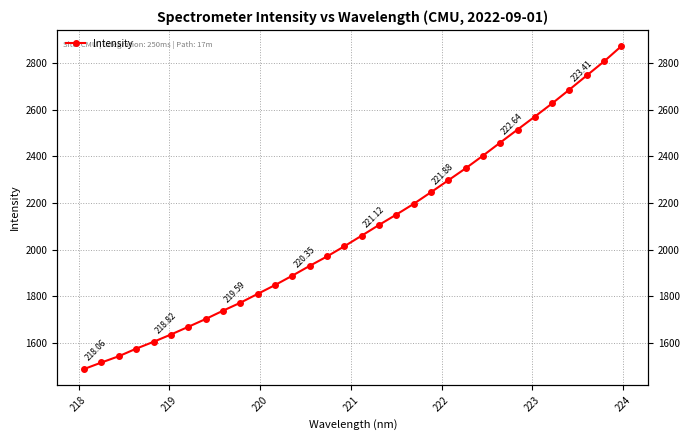

What is the value of the 5th point from the left?

1605.1